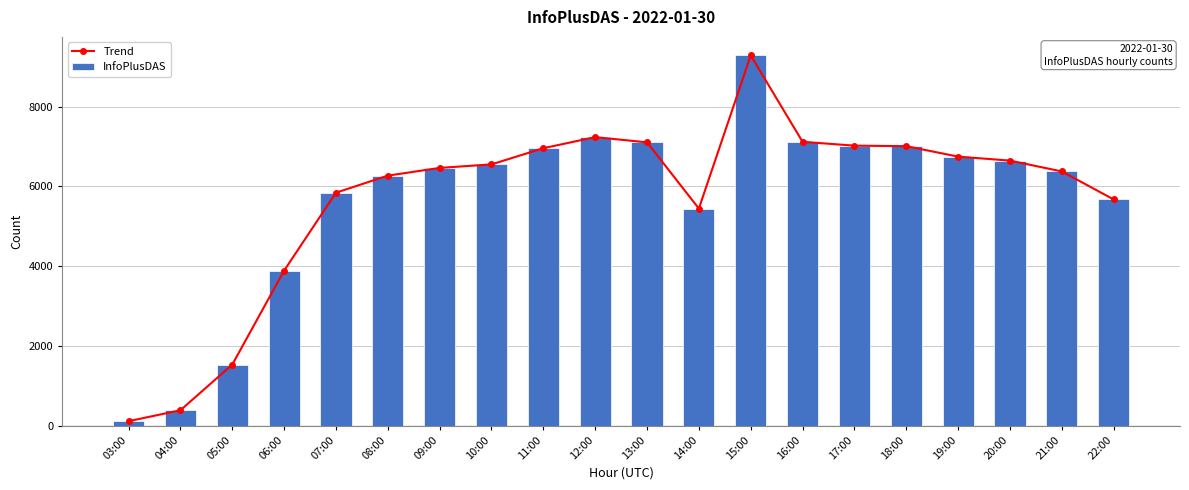

Where is InfoPlusDAS nearest to the value 4699?

14:00